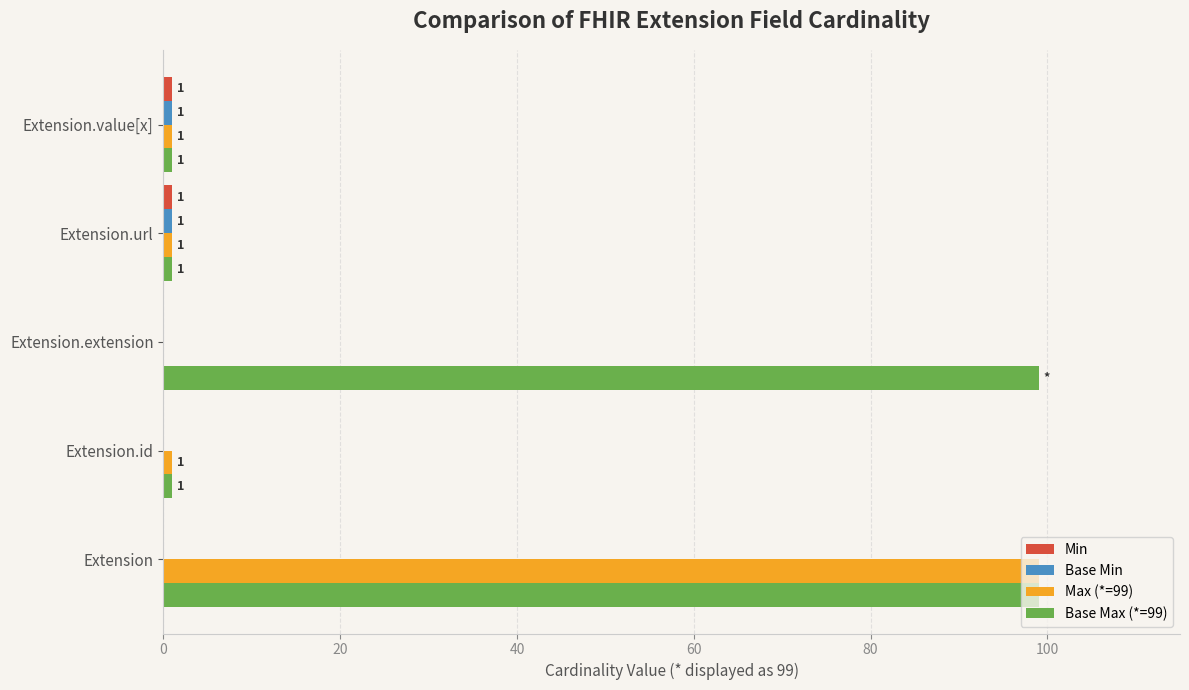

At which category is the sum across all series the highest?

Extension